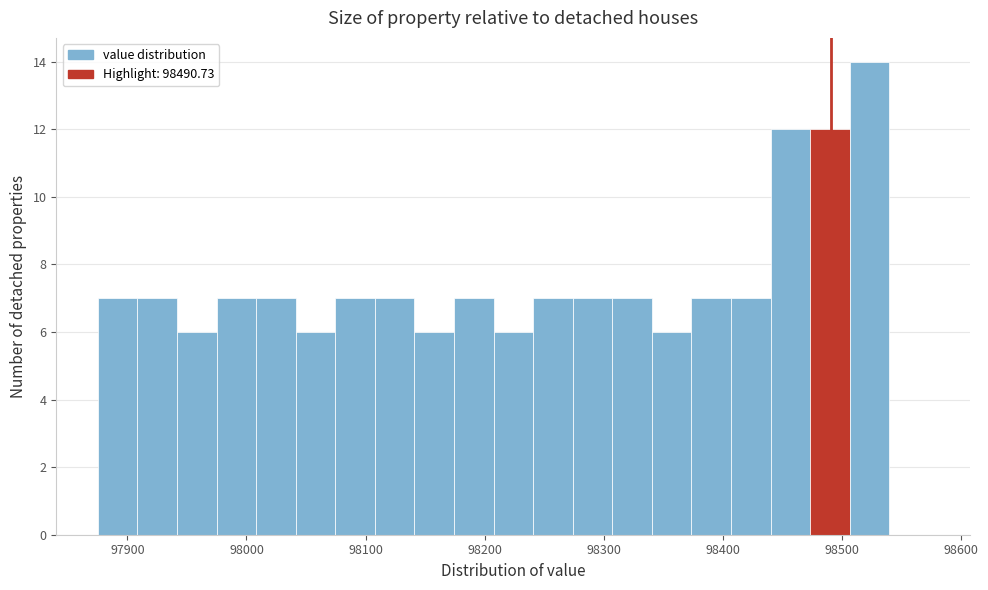

Around what value on the x-axis is the tallest bar? Give the approximate position of its centre, as read against the axis.

98520